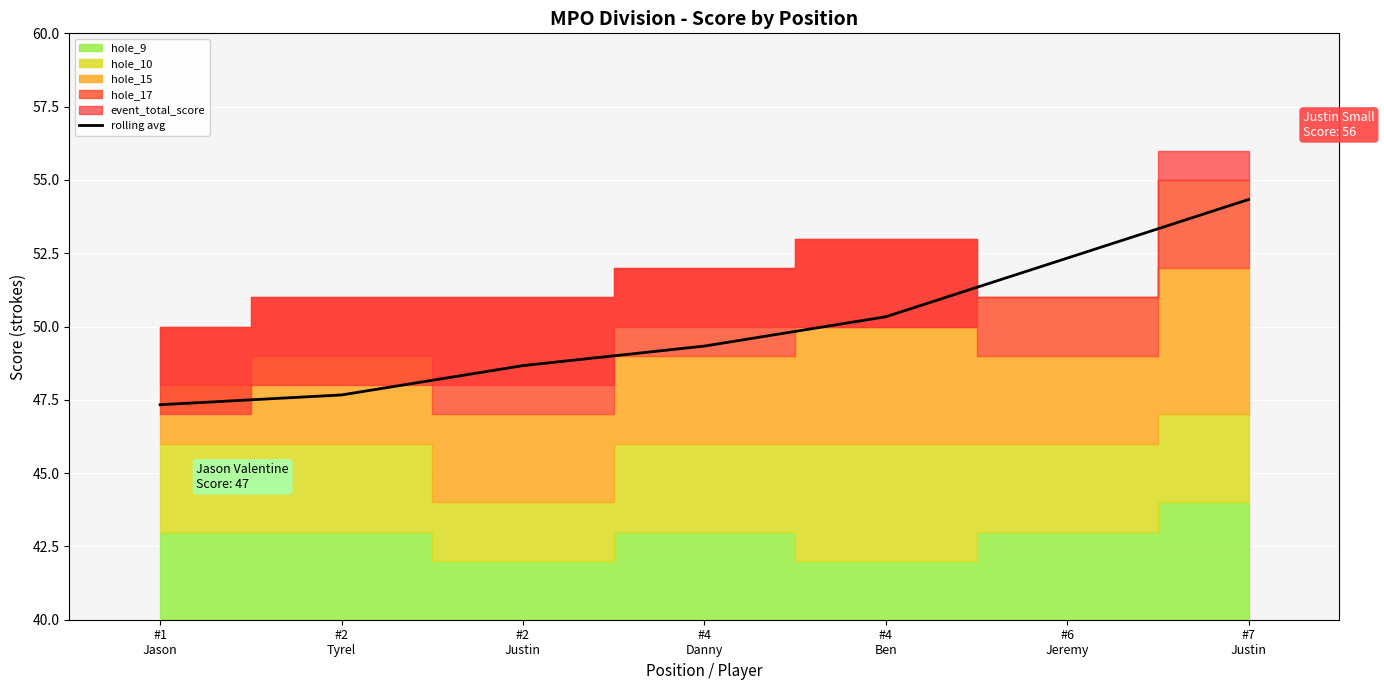

Which label corresponds to the smallest value in the chart?

#1
Jason